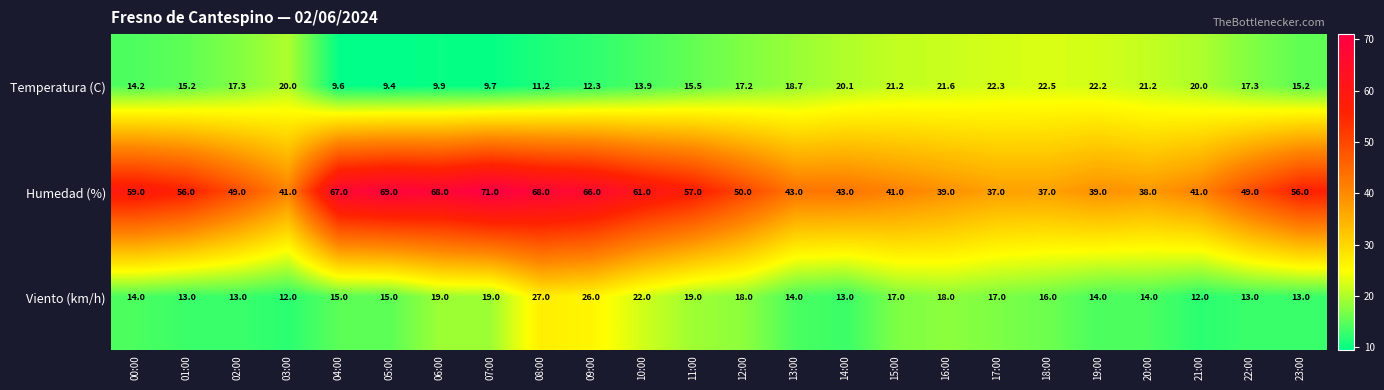

What is the total value across all series at 14:00?

76.1